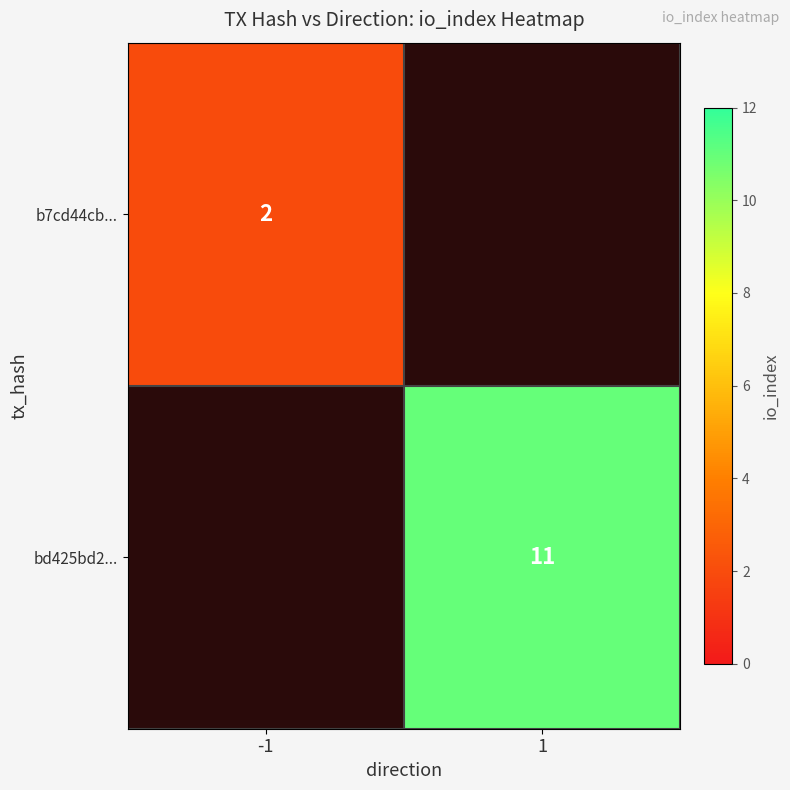

Is the value of b7cd44cb... at -1 greater than the value of bd425bd2... at 1?

No